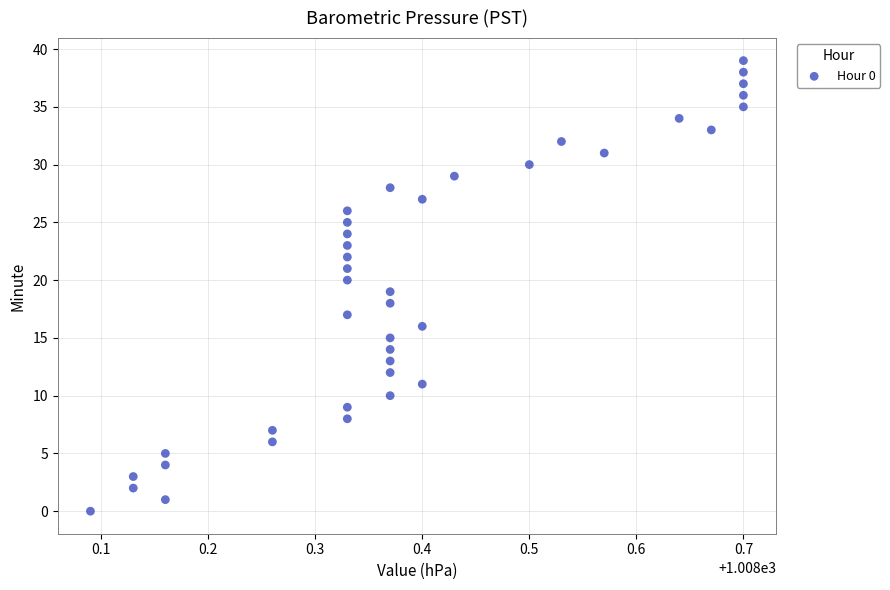

What is the range of Y values (max minus min)?

39